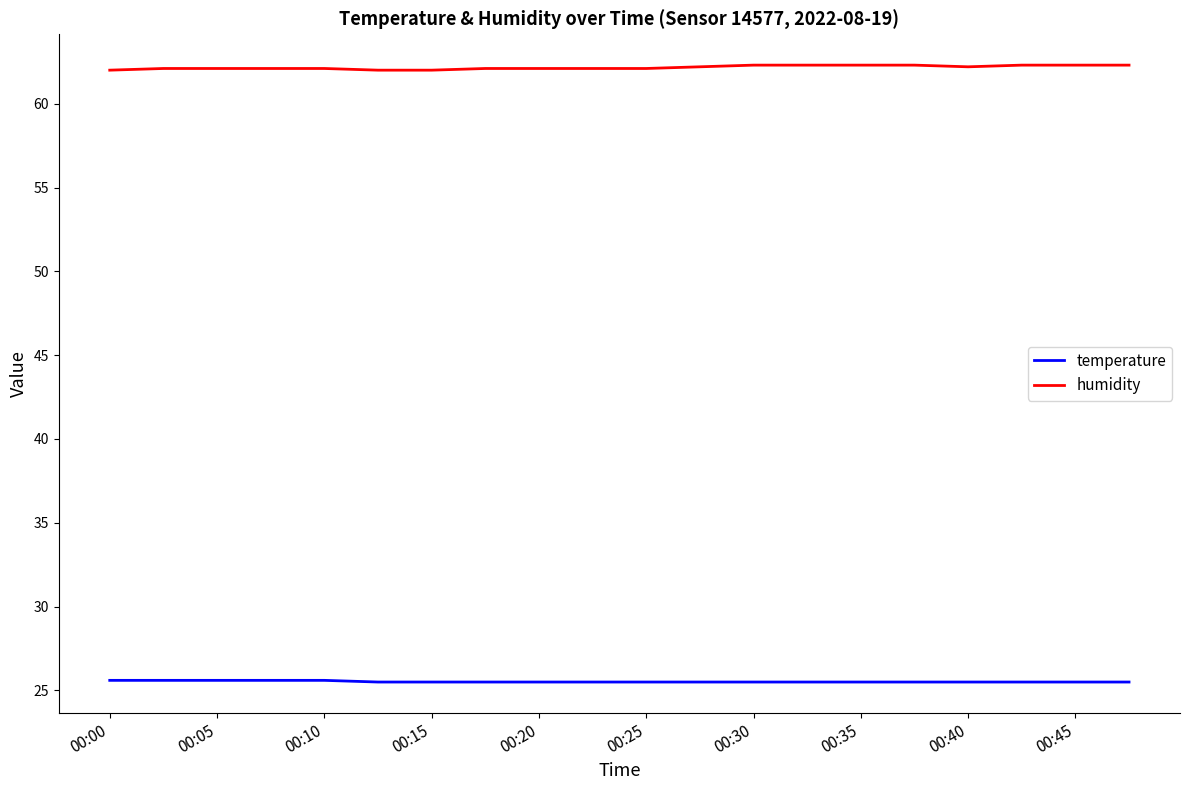

Which series has the largest total across all categories?

humidity